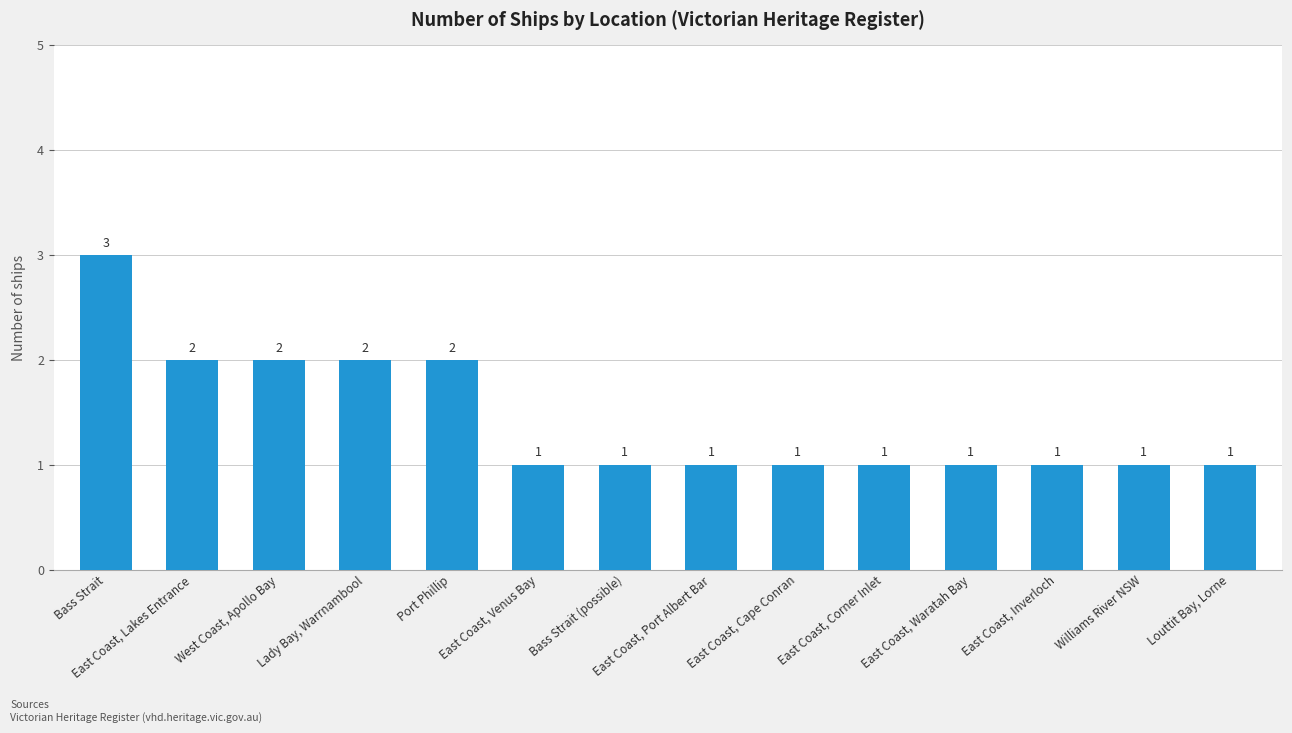

What is the sum of the values at East Coast, Cape Conran and East Coast, Waratah Bay?

2